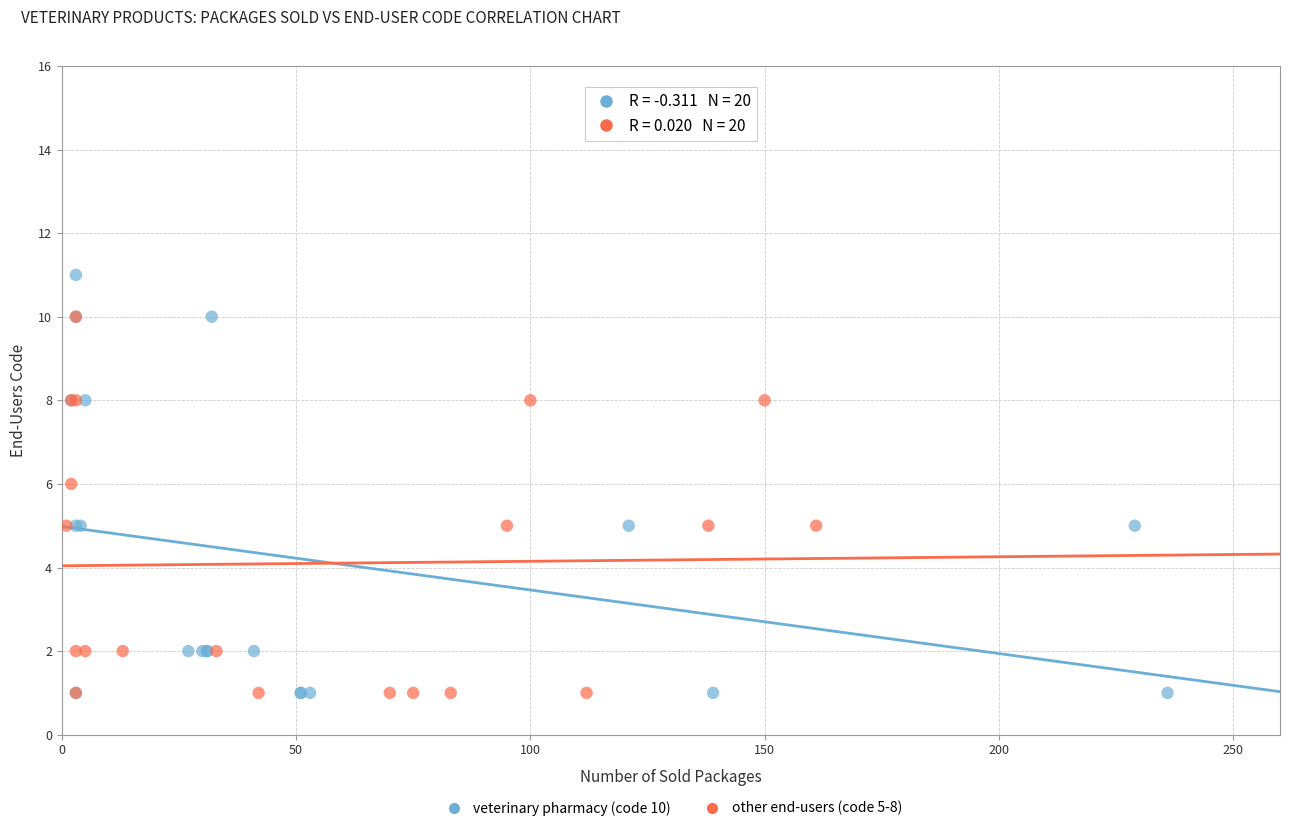

Which series has the widest spread of Y values?

veterinary pharmacy (code 10)